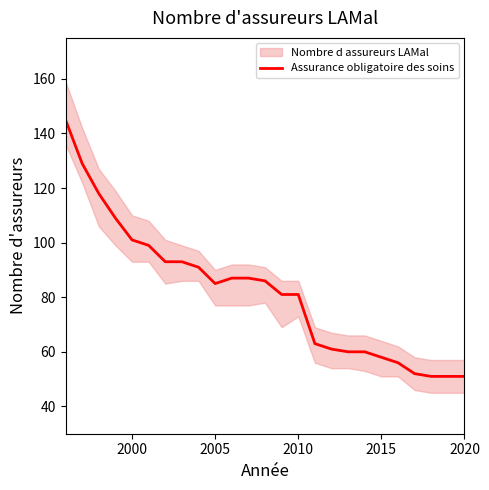

Reading left to right, extract all data points from this chart.

145	129	118	109	101	99	93	93	91	85	87	87	86	81	81	63	61	60	60	58	56	52	51	51	51